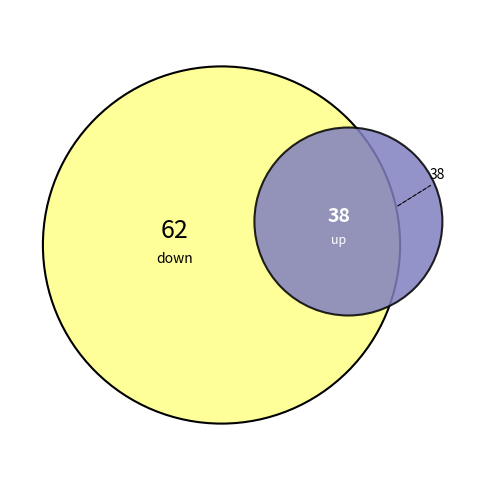

To the nearest percent, what is the average slice percentage?

50%